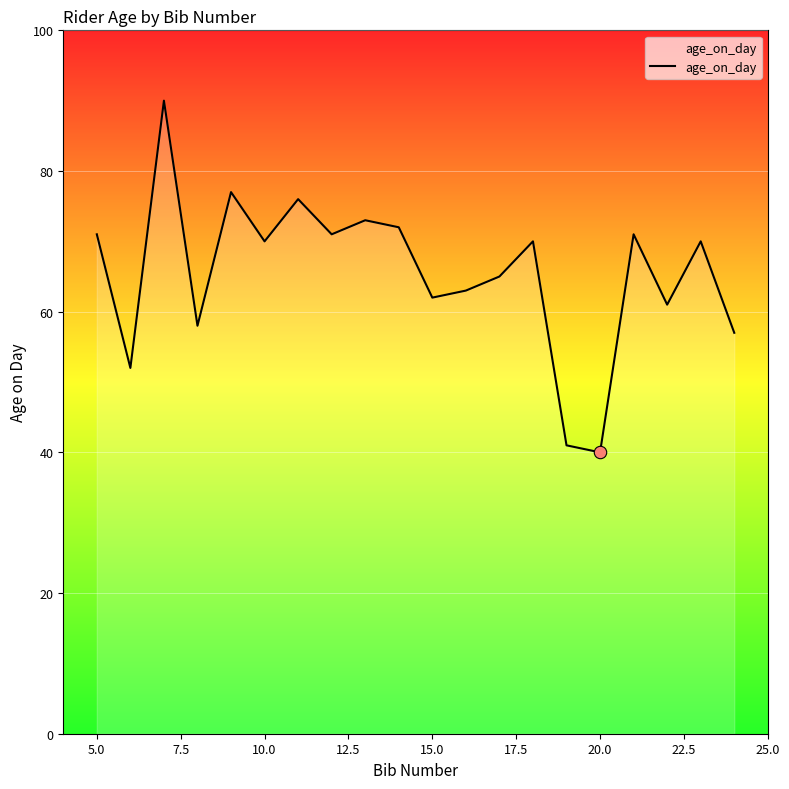

What is the smallest value displayed?

40